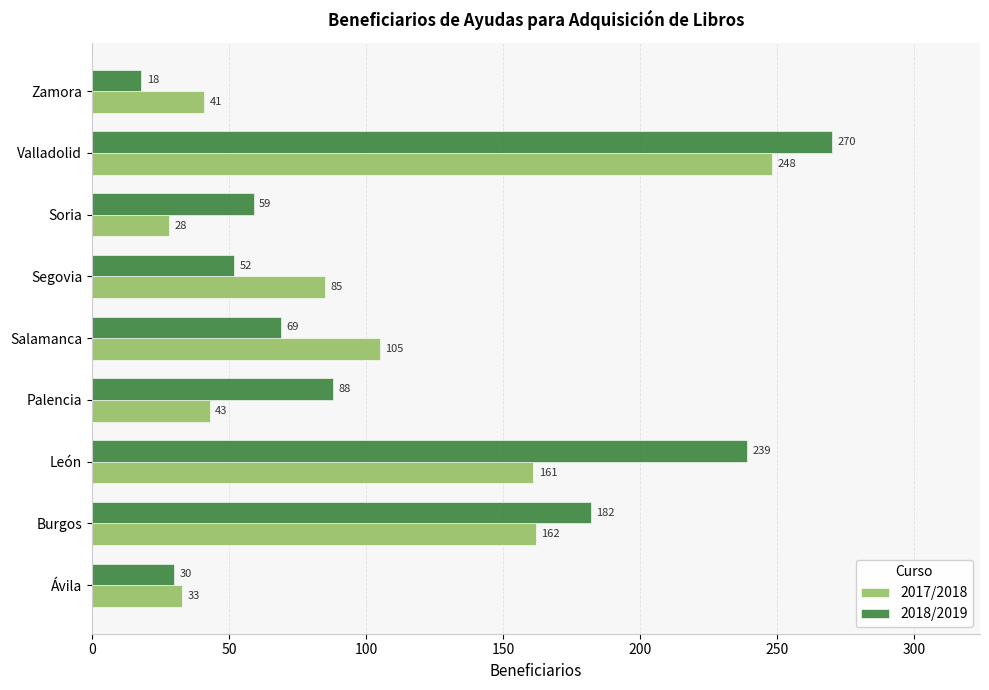

List the labels in order of 2018/2019 value, largest first.

Valladolid, León, Burgos, Palencia, Salamanca, Soria, Segovia, Ávila, Zamora